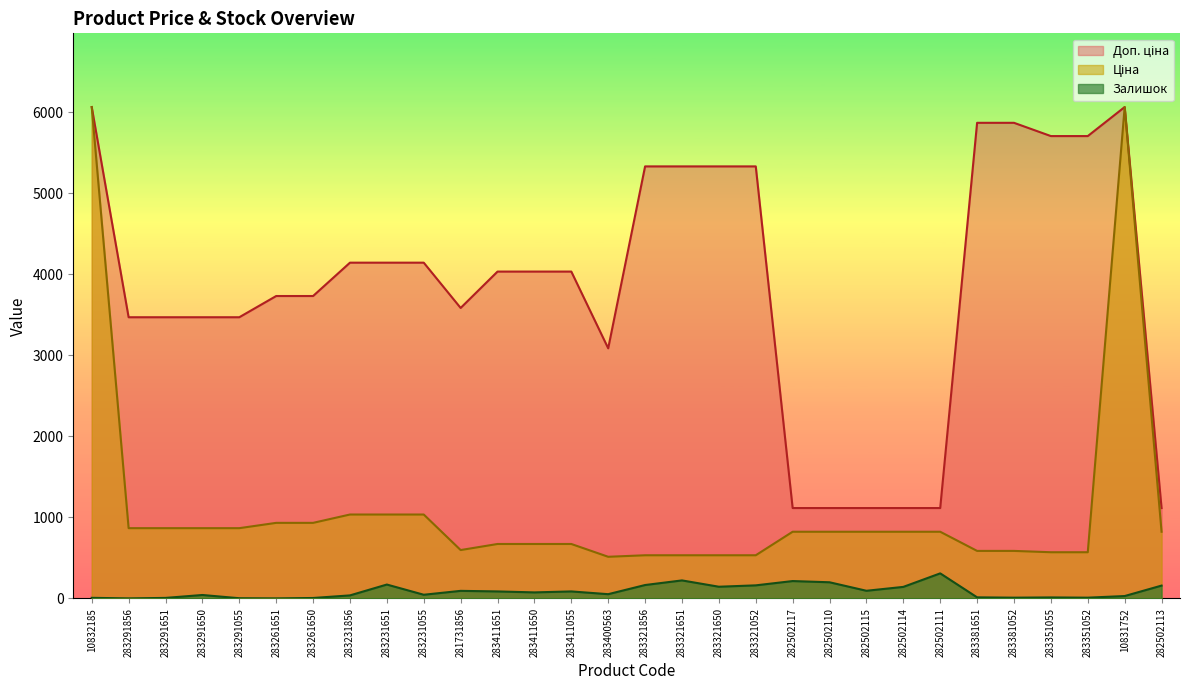

What is the minimum value shown in the chart?

1.0